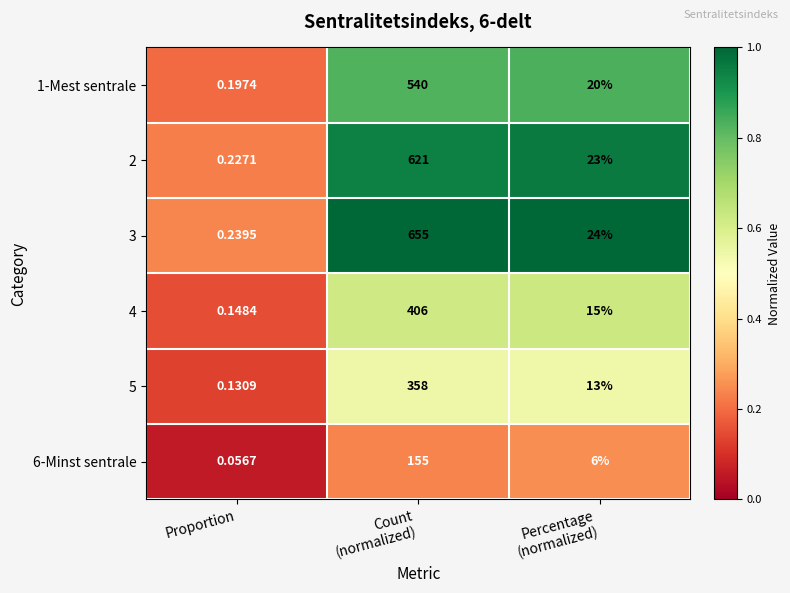

At which label does 3 reach its minimum?

Proportion